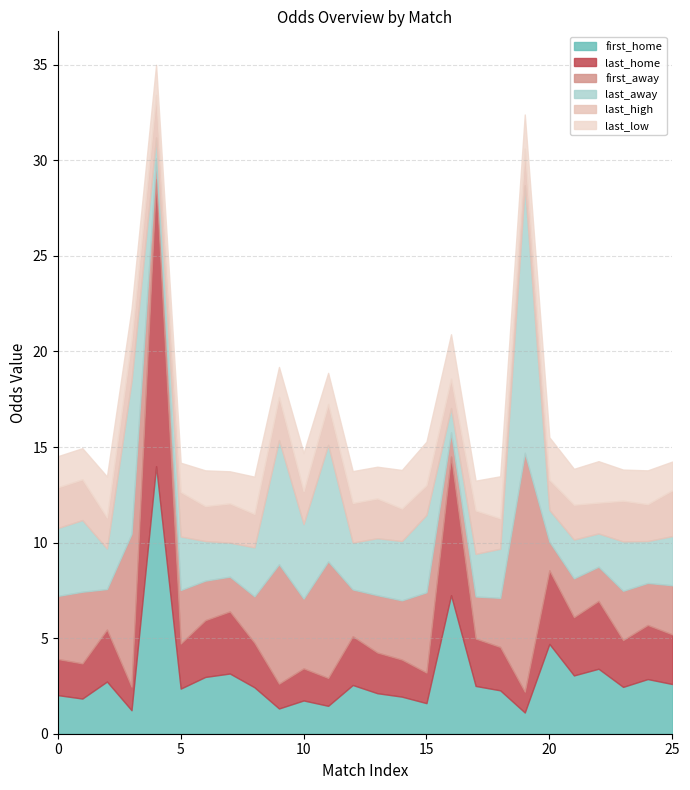

Does the chart have visible grid lines?

Yes